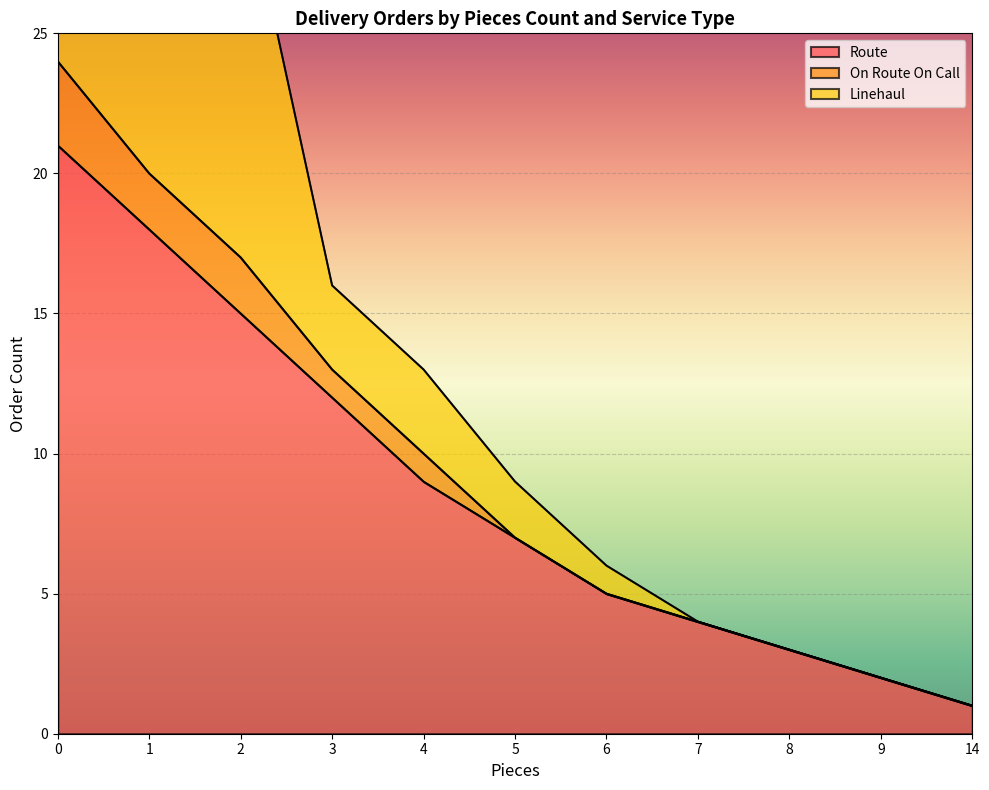

Which series changed the most between 0 and 9?

Linehaul